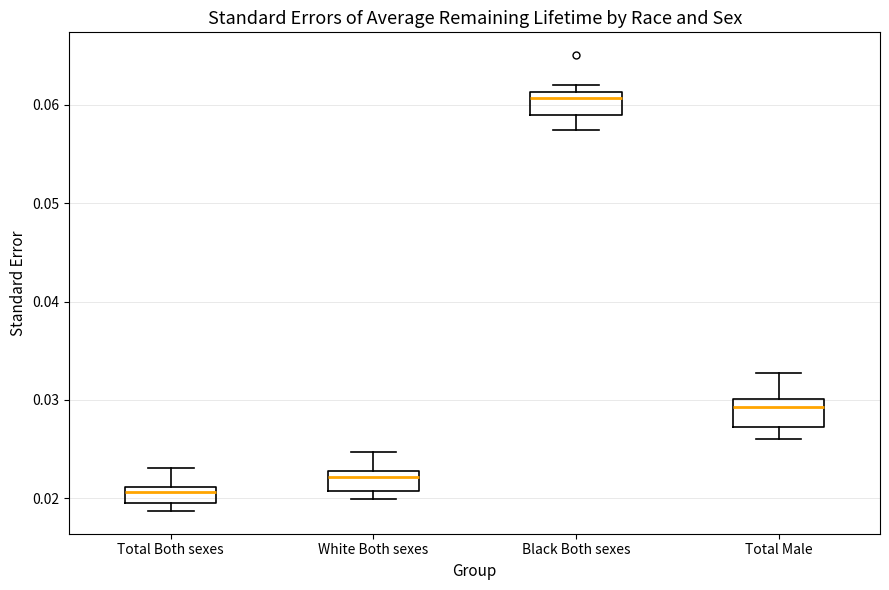

Reading left to right, transcribe this box plot: for each box, give where its median line is, the range the box spans, and where its two whiskers end, as read against the y-axis. The values are not printed on the chart, so give them approximately, as read against the axis.

Total Both sexes: median 0.021 (just below the box's upper edge), box 0.019 to 0.021, whiskers 0.019 (just below the box's lower edge) to 0.023
White Both sexes: median 0.022, box 0.021 to 0.023, whiskers 0.020 to 0.025
Black Both sexes: median 0.061 (just below the box's upper edge), box 0.059 to 0.061, whiskers 0.057 to 0.062
Total Male: median 0.029, box 0.027 to 0.030, whiskers 0.026 to 0.033